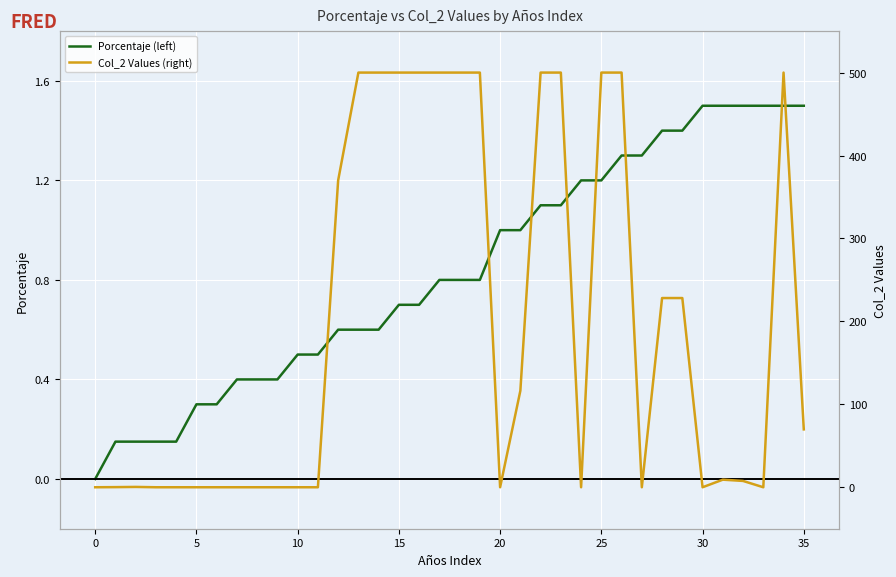

Which has a higher value, 18 or 22?

22